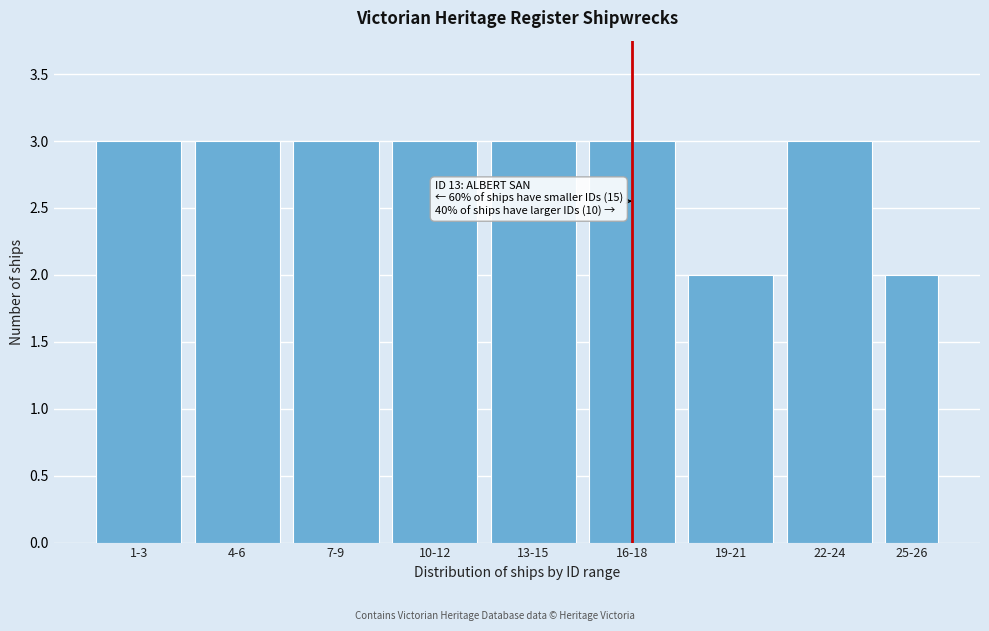

Reading left to right, extract all data points from this chart.

1-3=3	4-6=3	7-9=3	10-12=3	13-15=3	16-18=3	19-21=2	22-24=3	25-26=2